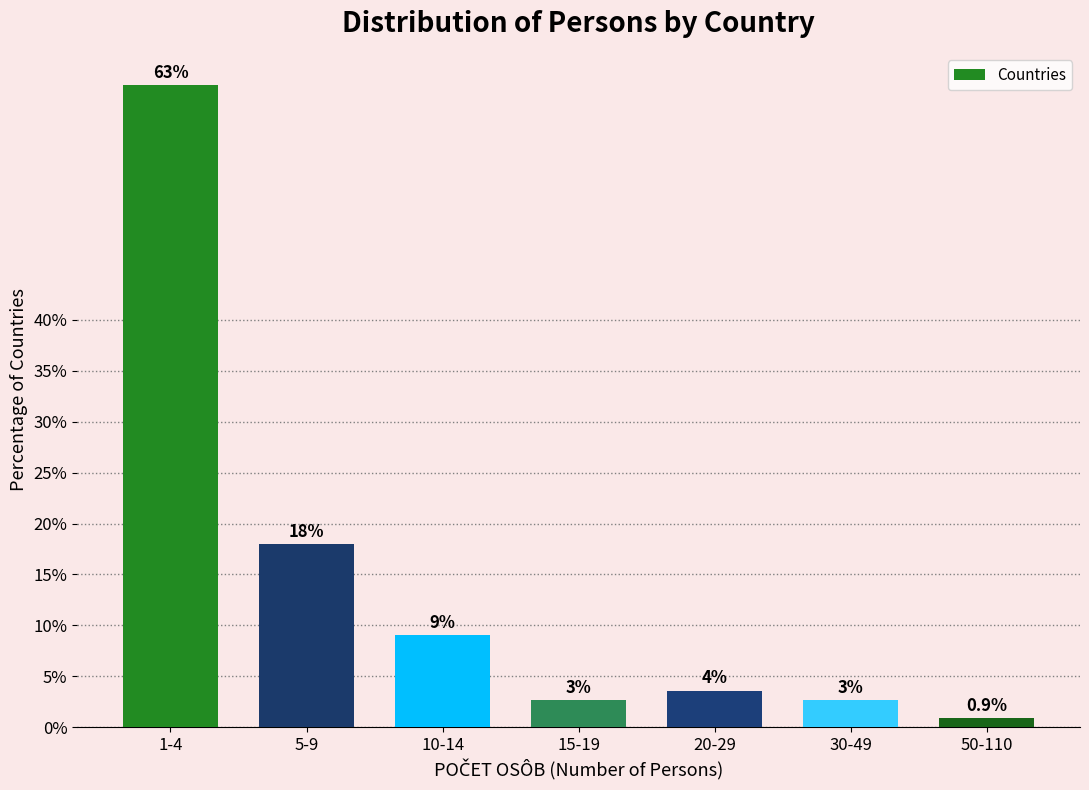

Reading left to right, what are all the values shown in this chart?

1-4=63.1	5-9=18.0	10-14=9.0	15-19=2.7	20-29=3.6	30-49=2.7	50-110=0.9